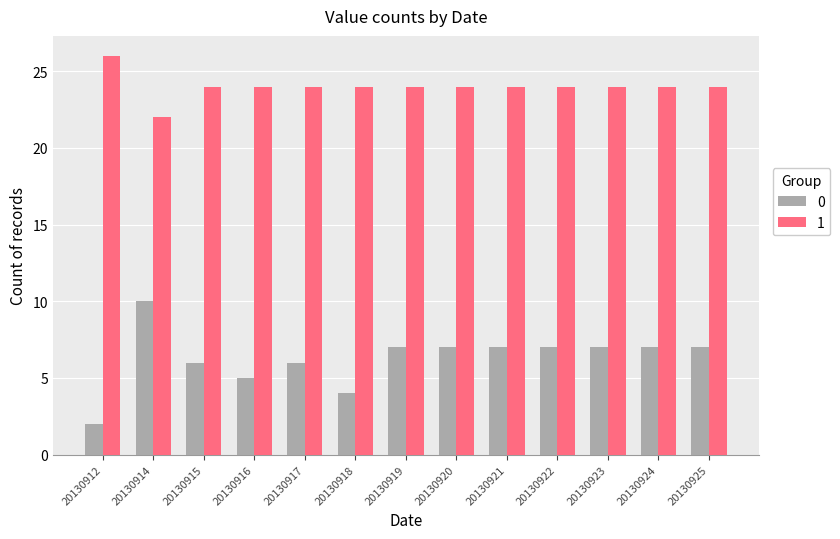

What is the spread (max minus min) of values at 20130915?

18